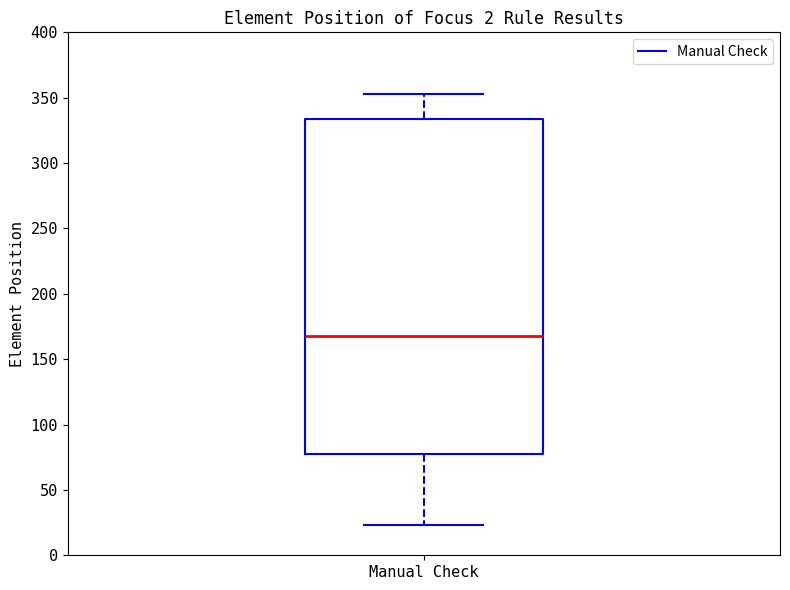

Read this box plot against the y-axis: the position of the median line, the range covered by the box, and the ends of both whiskers. The values are not printed on the chart, so give them approximately, as read against the axis.

median 170, box 80 to 335, whiskers 25 to 355